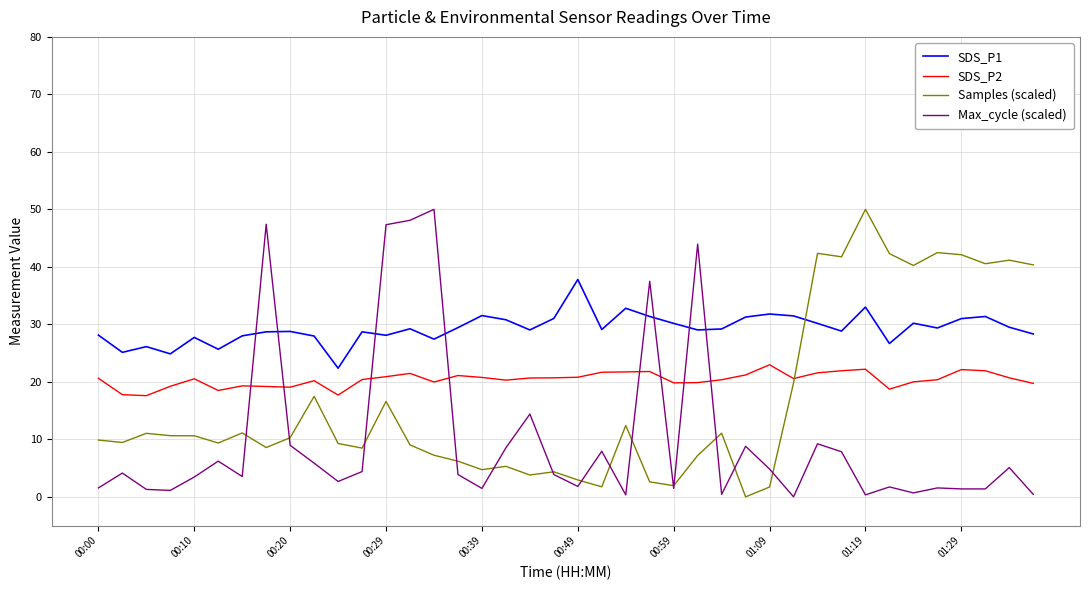

True or false: SDS_P1 and SDS_P2 intersect in this chart.

False